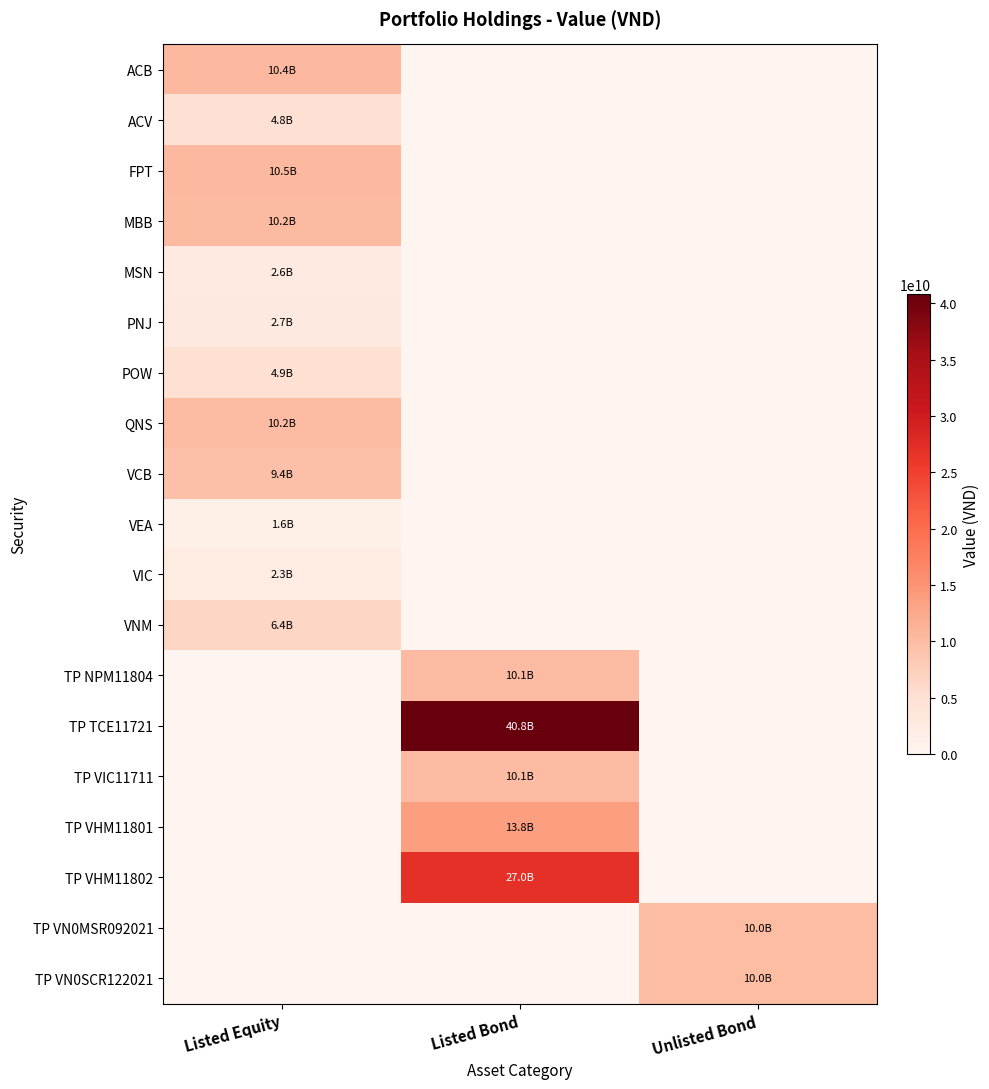

Between Listed Bond and Unlisted Bond, which is larger?

Listed Bond